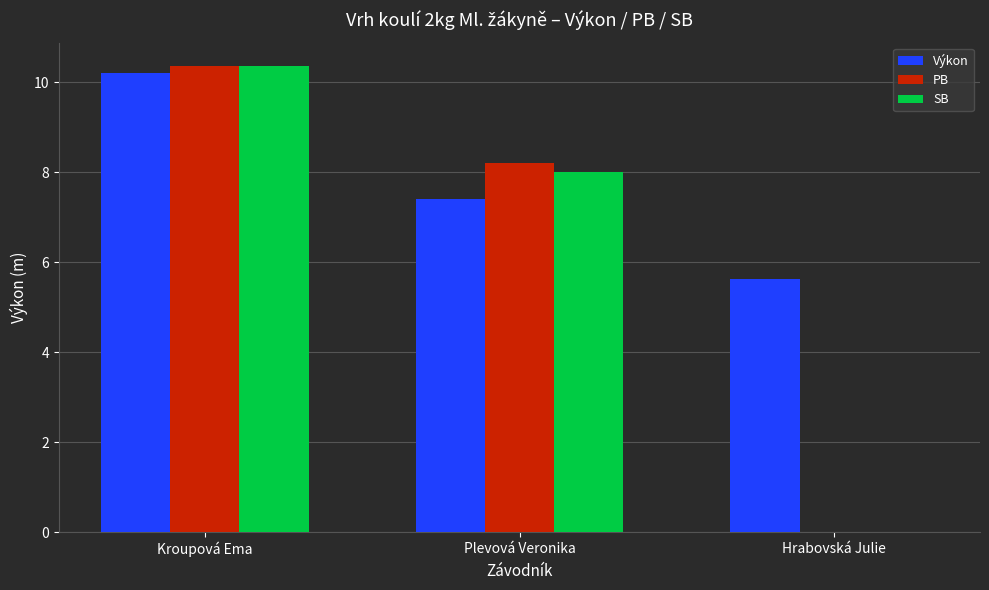

Between Kroupová Ema and Plevová Veronika, which series saw the biggest shift?

Výkon